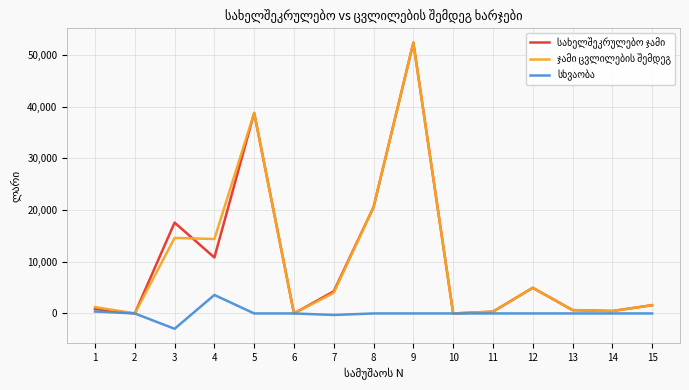

What is the difference between the highest and lowest values at 8?

20581.5